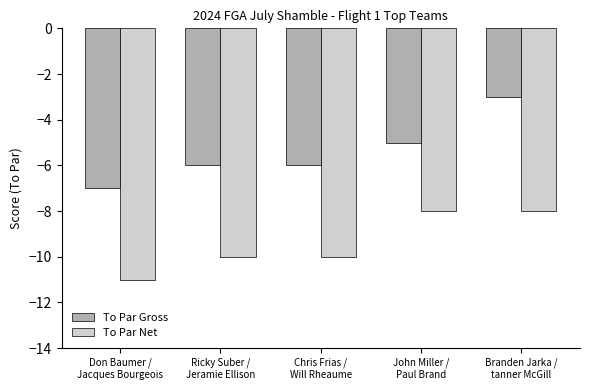

What is the sum of all To Par Gross values?

-27